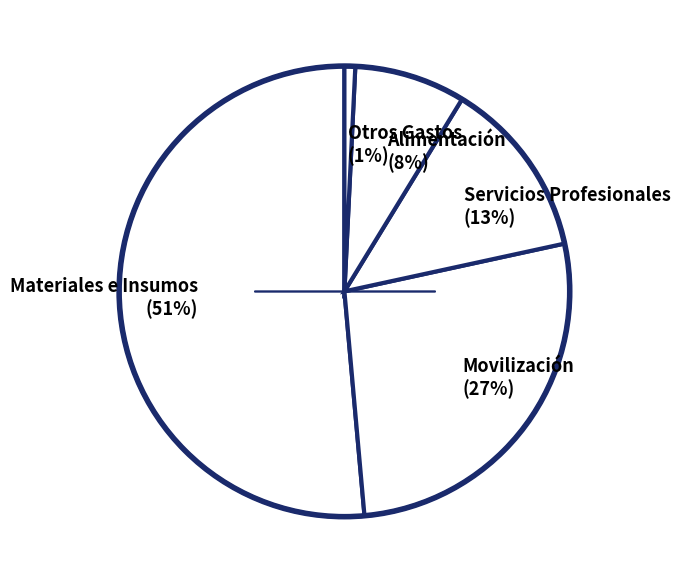

Rank the categories by value from highest to lowest.

Materiales e Insumos (51%), Movilización (27%), Servicios Profesionales (13%), Alimentación (8%), Otros Gastos (1%)